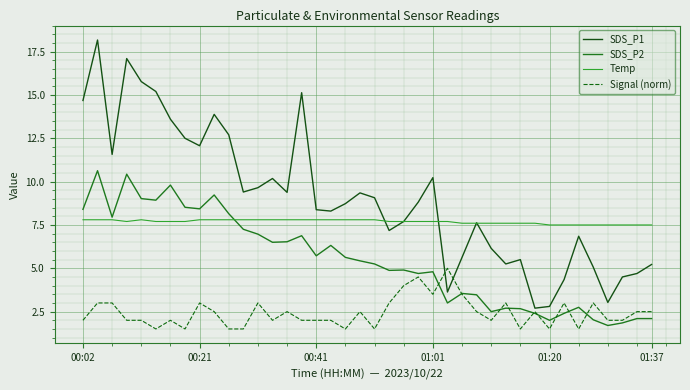

What are all the series names shown in the legend?

SDS_P1, SDS_P2, Temp, Signal (norm)